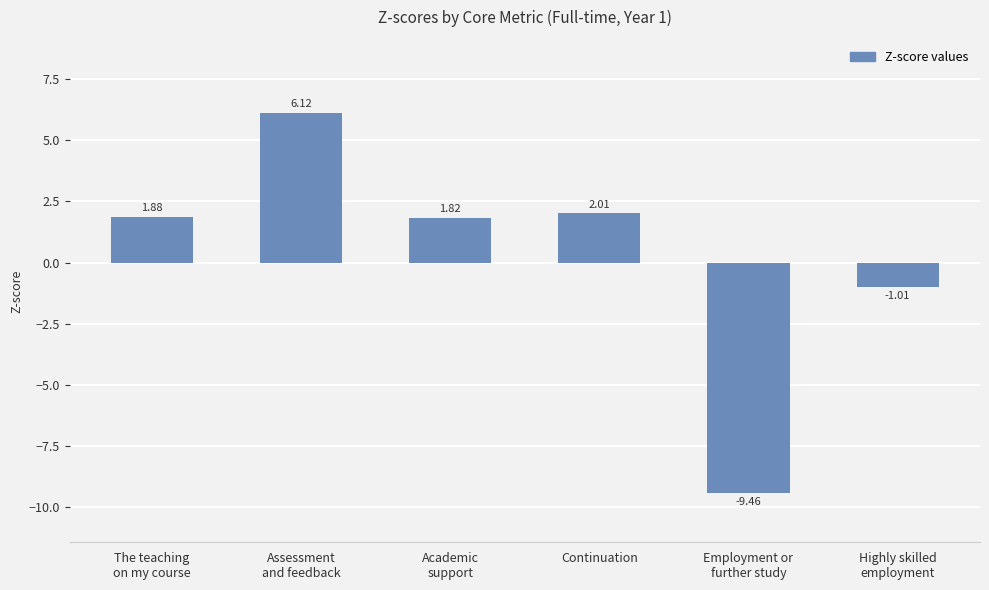

Where does the data first go above 1?

The teaching
on my course